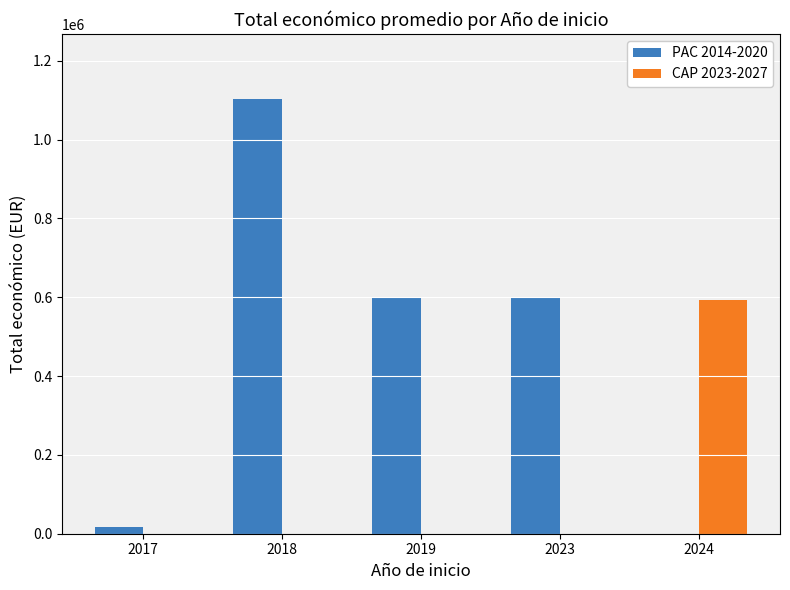

How many groups of bars are there?

5